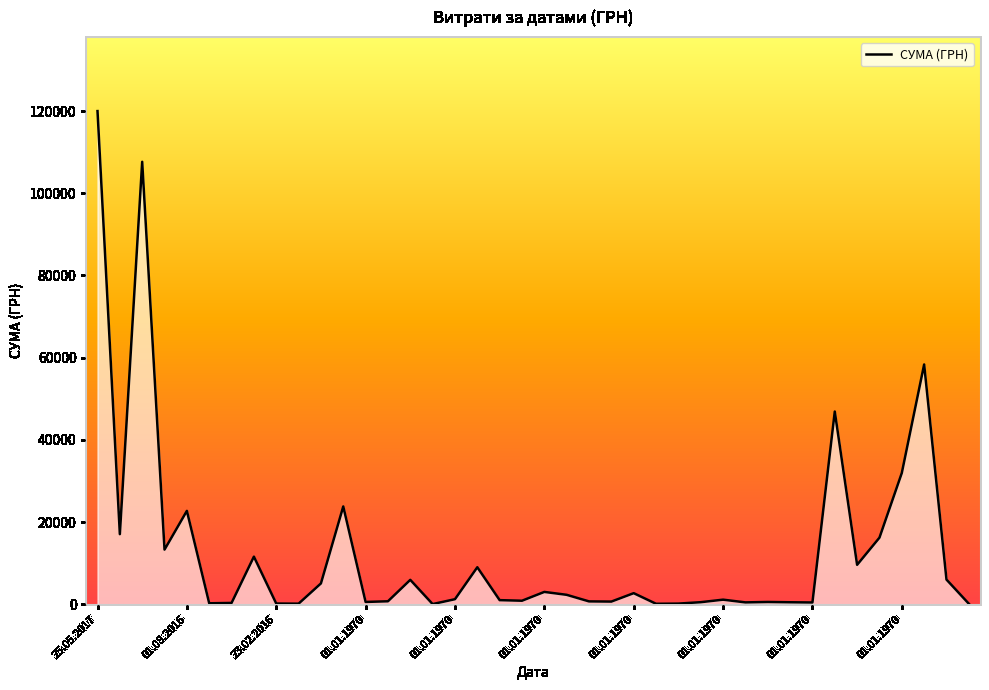

What is the difference between the maximum and minimum values?

119962.5